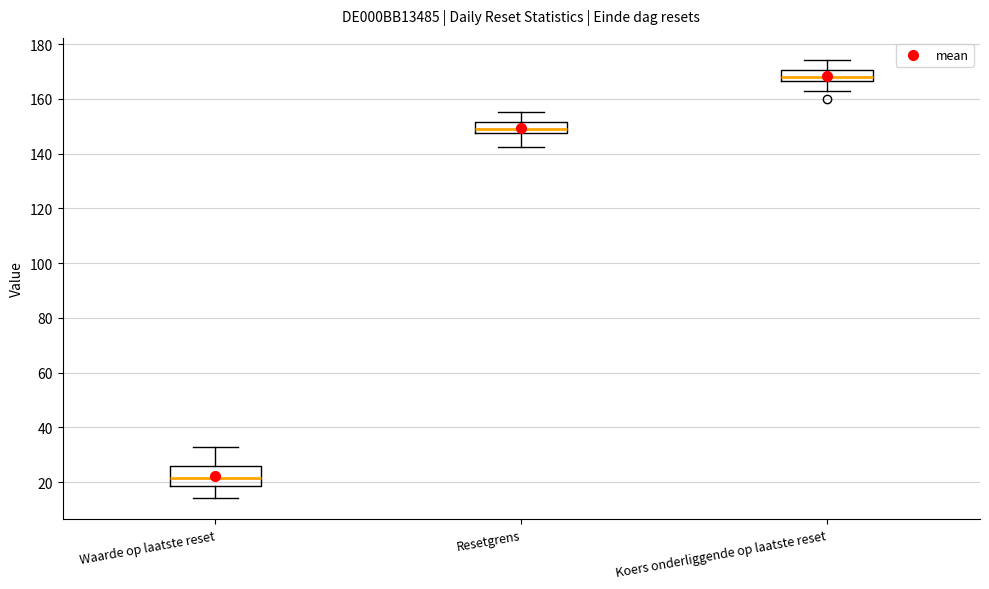

Which box is the tallest, from its lower edge to its upper edge?

Waarde op laatste reset